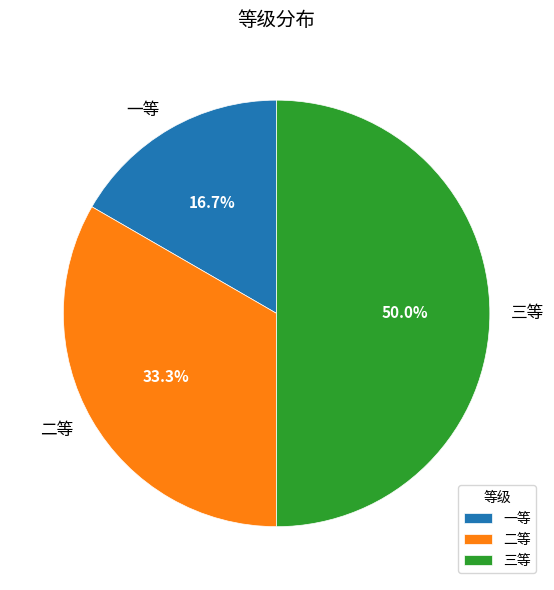

Is the sum of 三等 and 一等 greater than half?

Yes